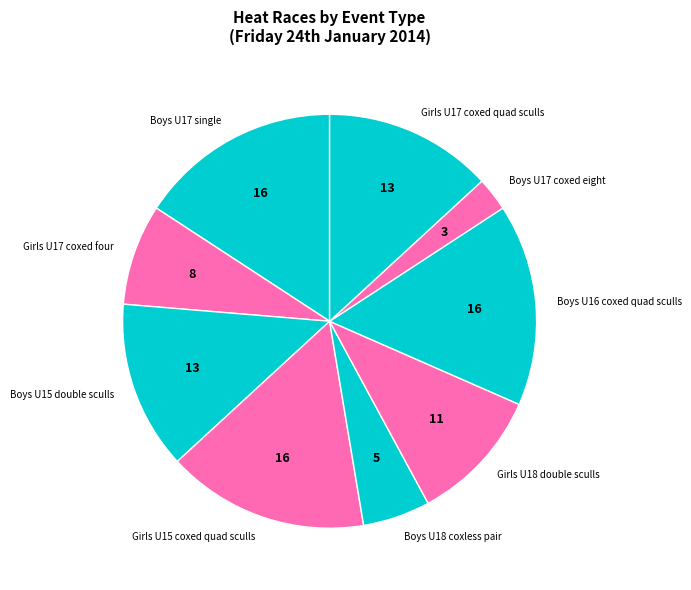

Which slice is the smallest?

Boys U17 coxed eight